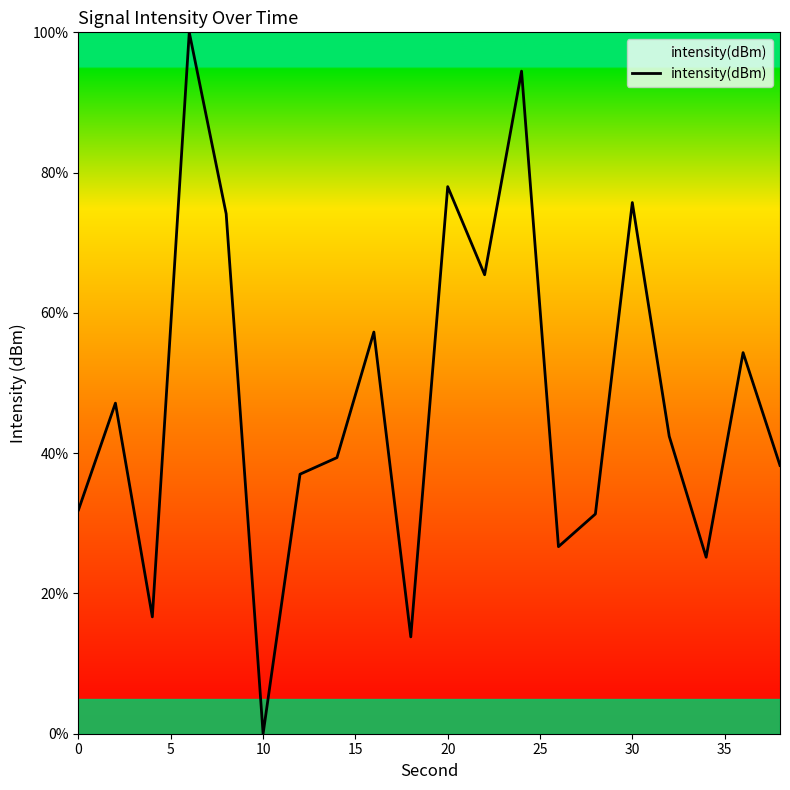

True or false: there are more than 0 points higher than both neighbors.

True